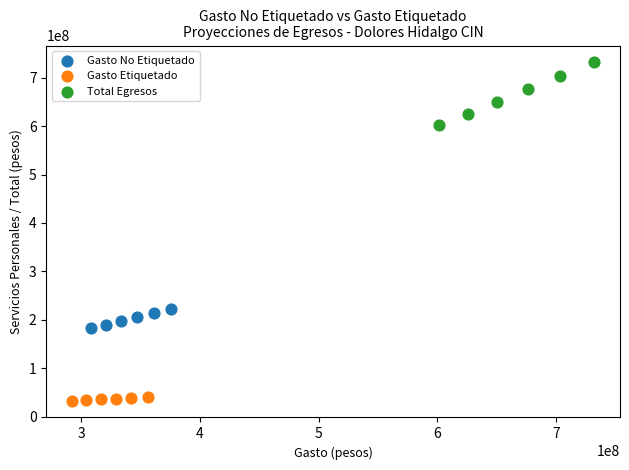

Which series contains the highest Y value?

Total Egresos